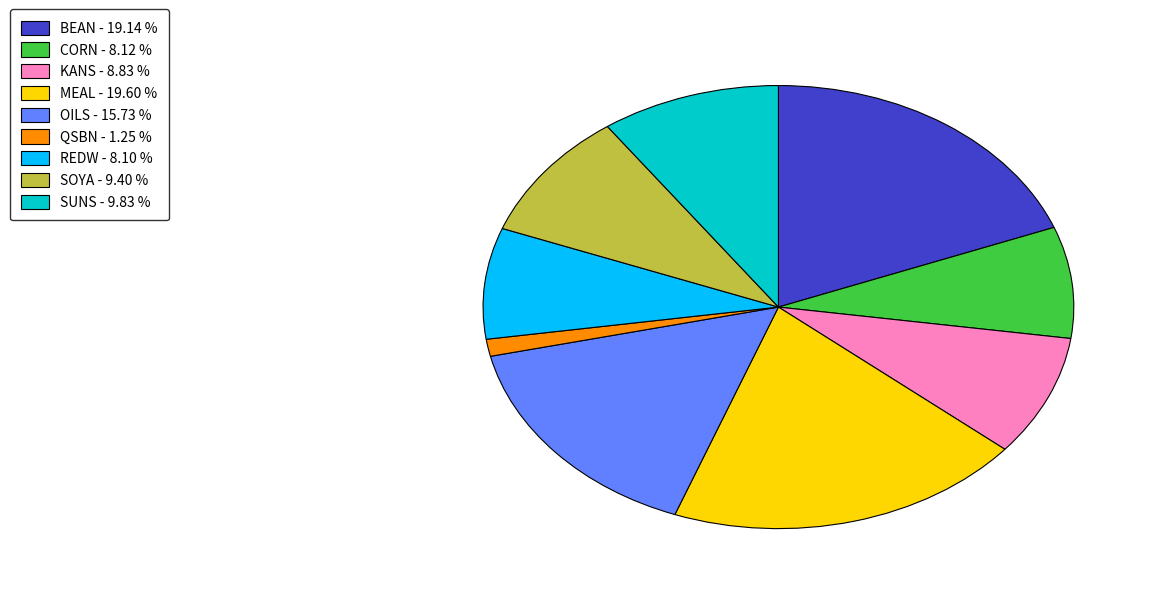

The REDW slice represents 8% of the pie. True or false?

True